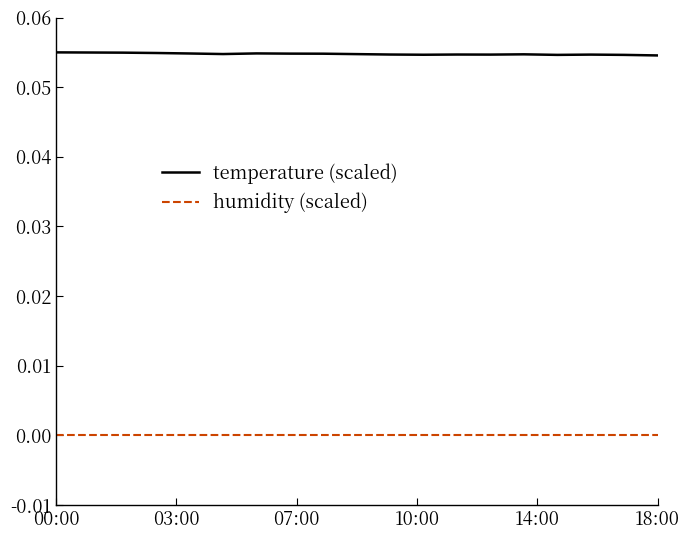

True or false: humidity (scaled) and temperature (scaled) intersect in this chart.

False